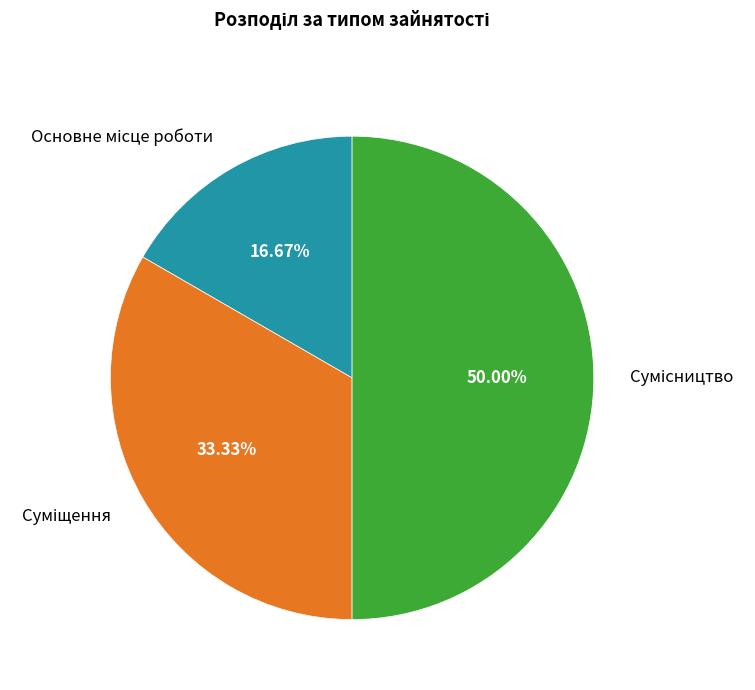

Count the number of slices in the pie.

3